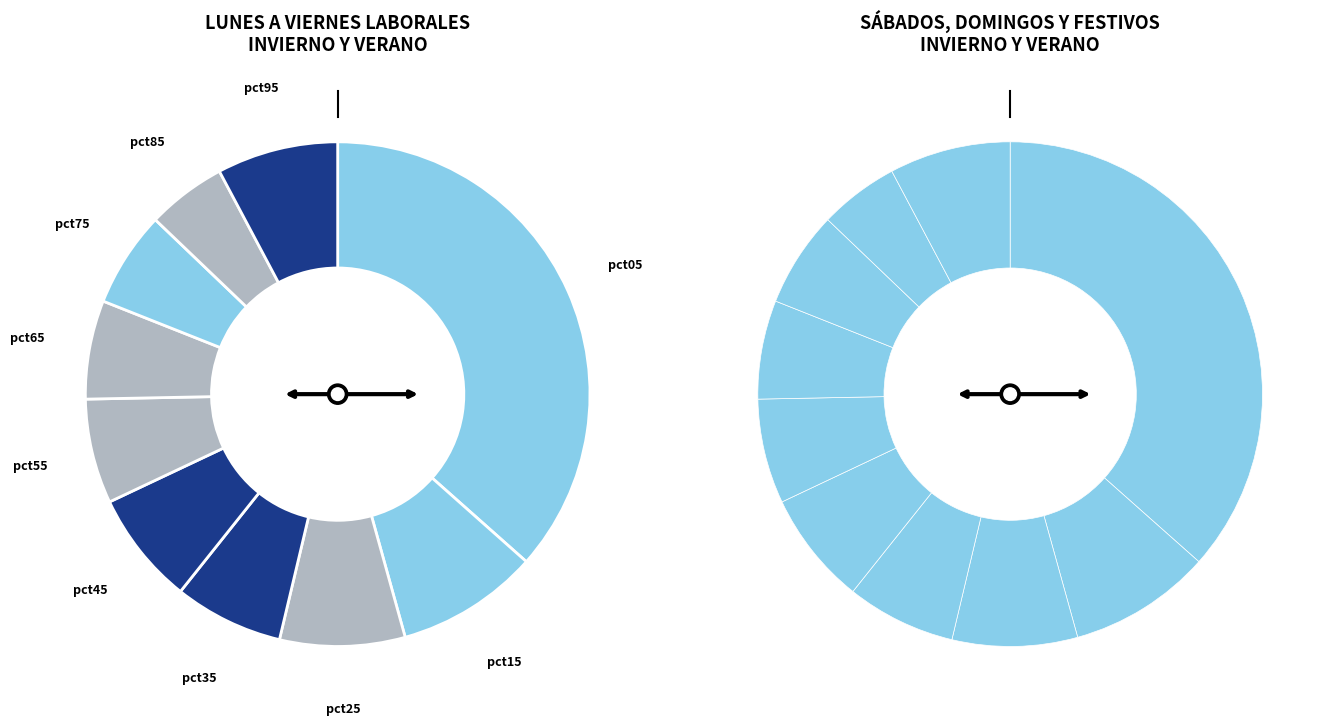

Between pct45 and pct85, which is larger?

pct45